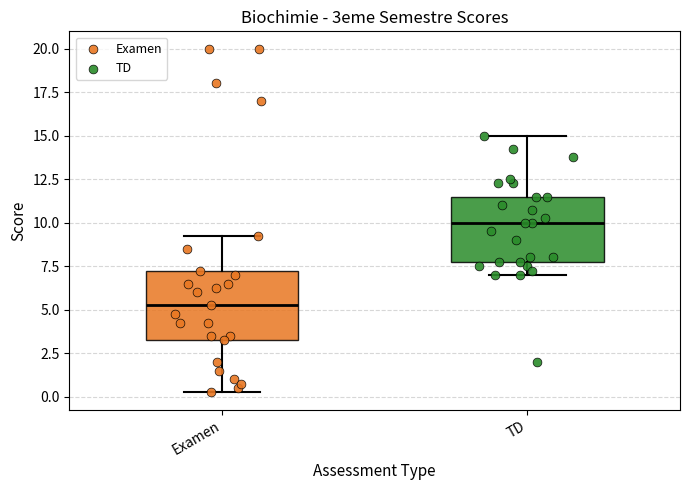

Reading left to right, transcribe this box plot: for each box, give where its median line is, the range the box spans, and where its two whiskers end, as read against the y-axis. The values are not printed on the chart, so give them approximately, as read against the axis.

Examen: median 5.5, box 3.5 to 7.5, whiskers 0.5 to 9.5
TD: median 10.0, box 8.0 to 11.5, whiskers 7.0 to 15.0